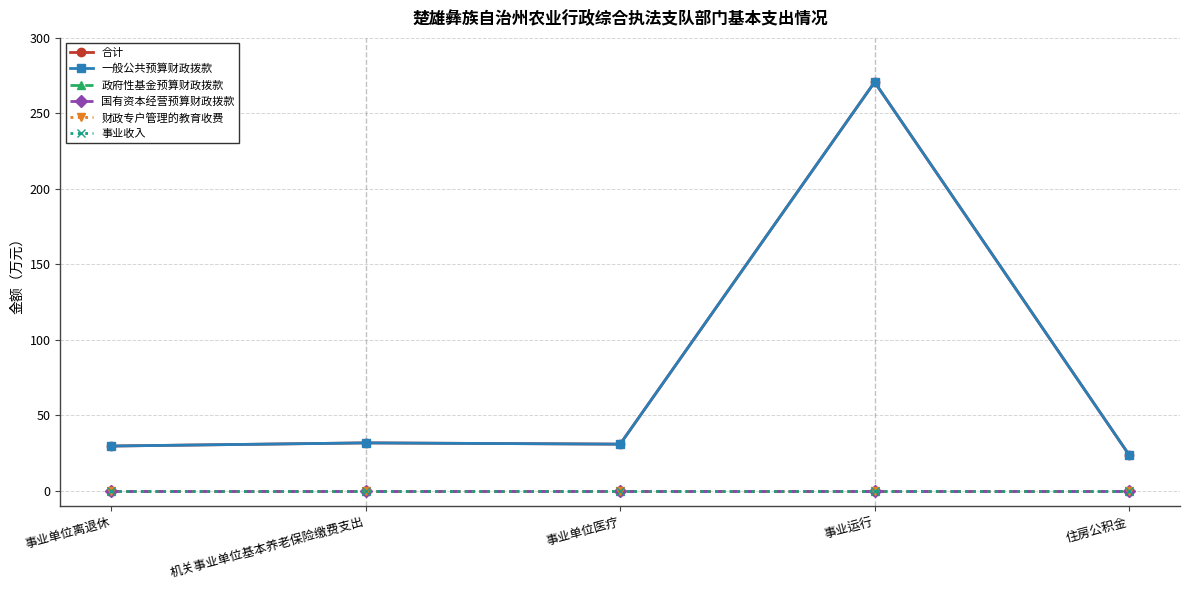

Which series has the widest spread of values?

合计